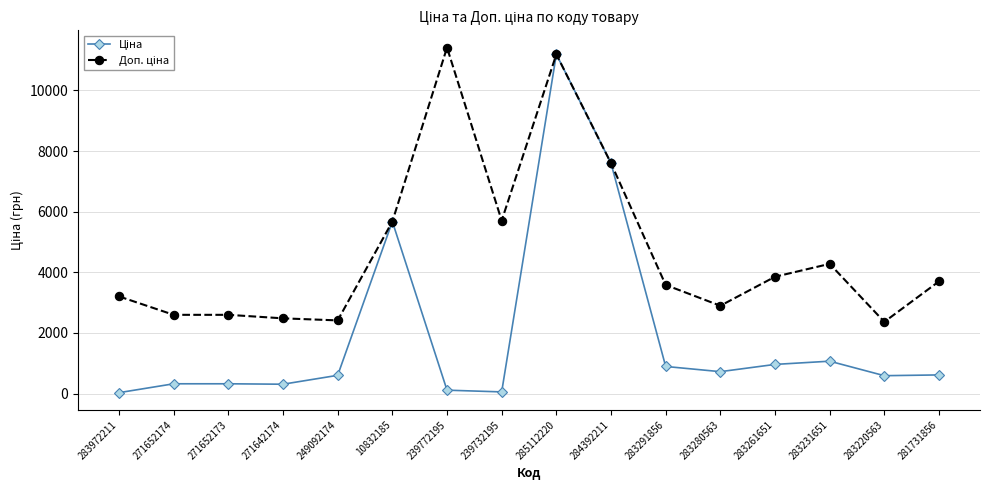

How many distinct data groups are displayed?

2